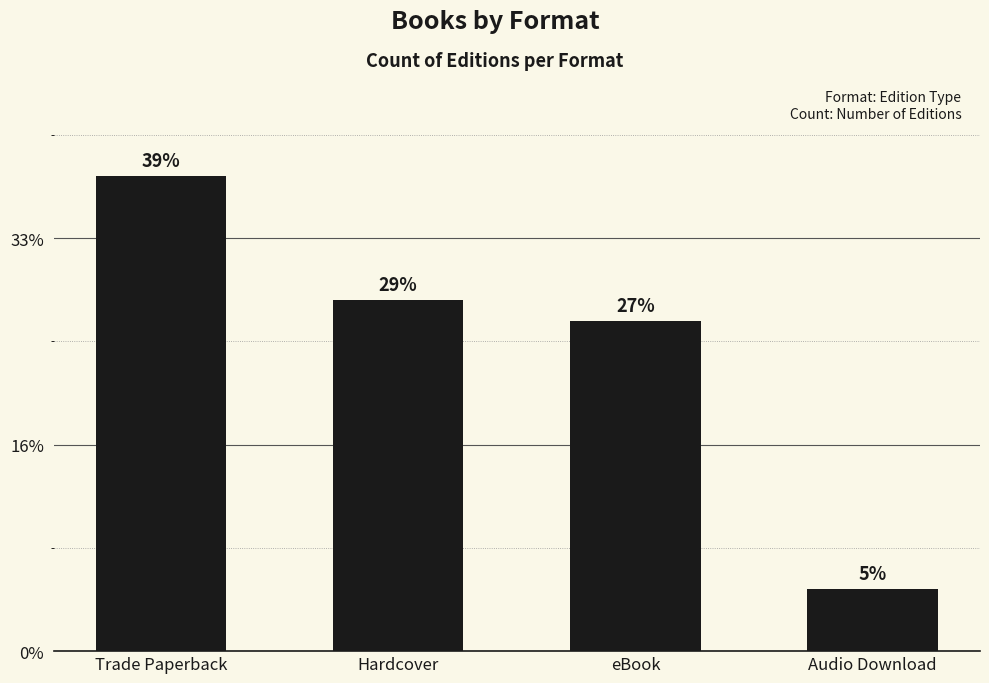

What is the approximate value at Hardcover?

17